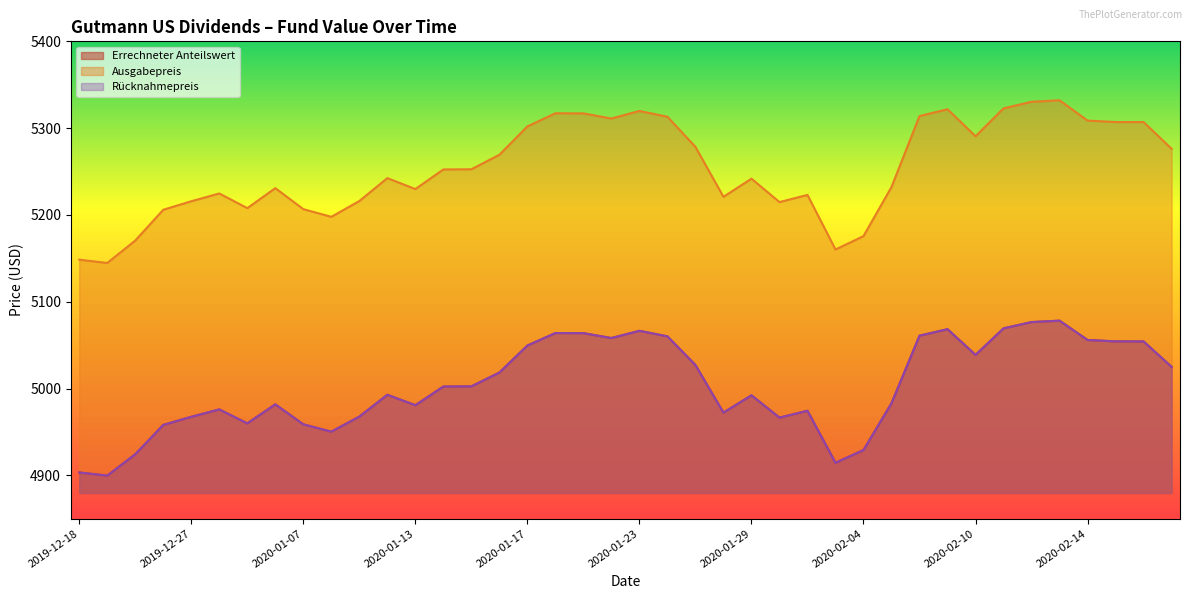

True or false: Rücknahmepreis and Ausgabepreis cross at least once.

False